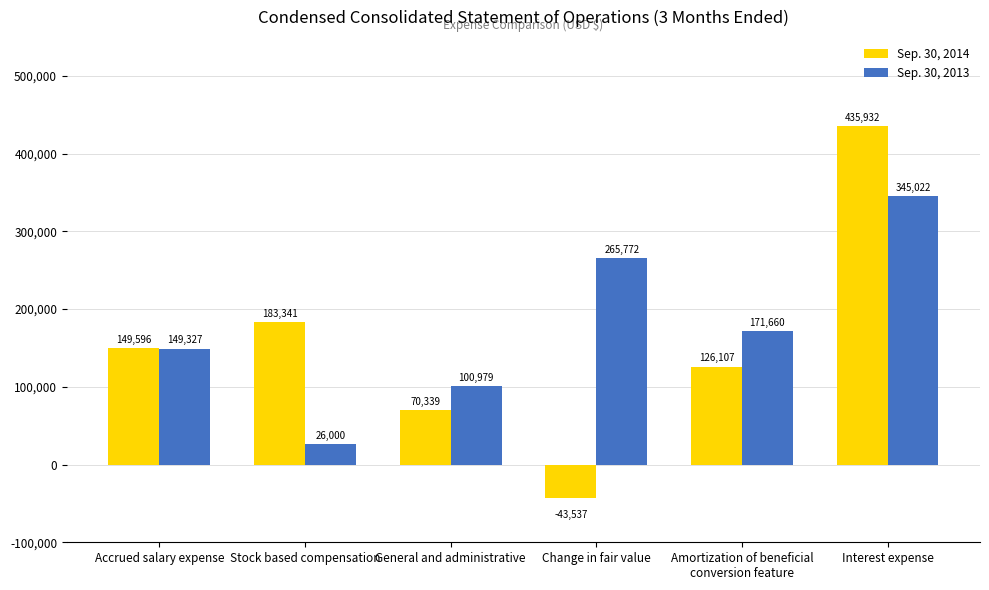

Count the number of data series in this chart.

2